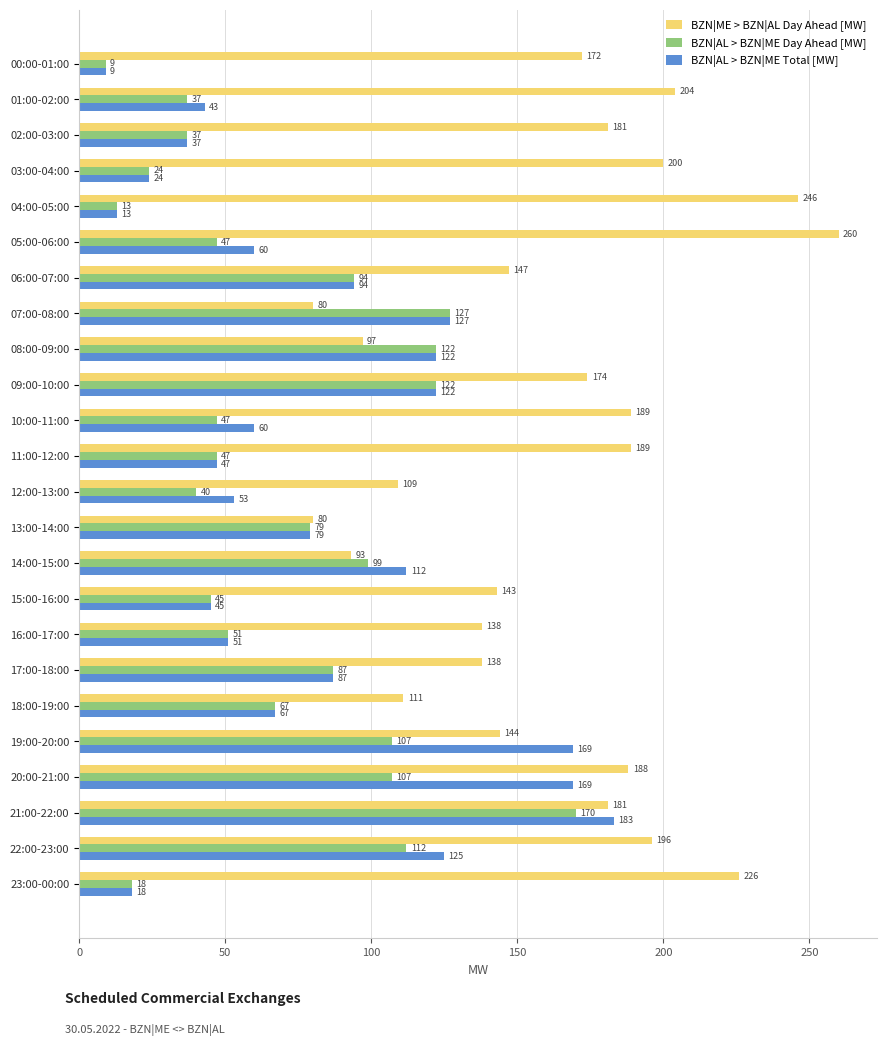

What value does the BZN|AL > BZN|ME Day Ahead [MW] series have at 16:00-17:00?

51